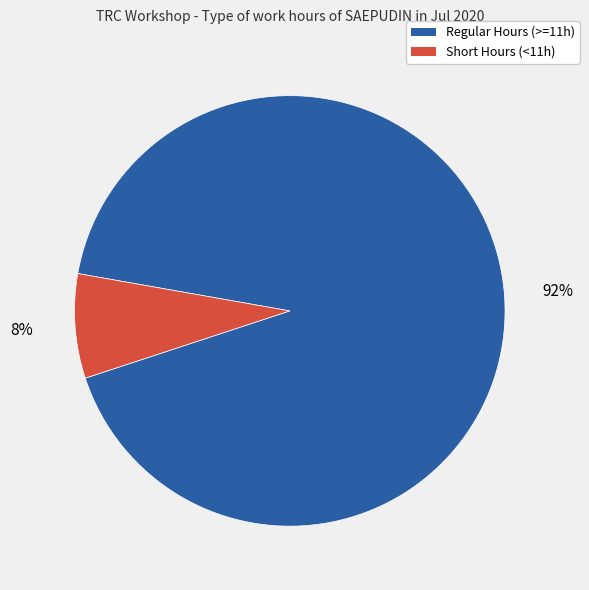

To the nearest percent, what is the average slice percentage?

50%